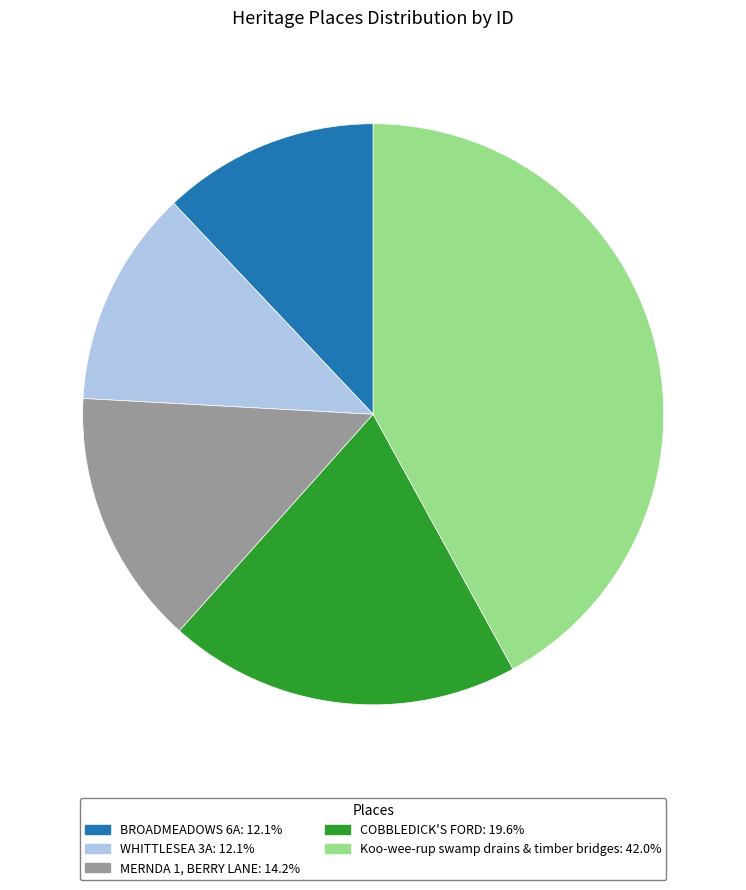

Which has a higher value, BROADMEADOWS 6A or COBBLEDICK'S FORD?

COBBLEDICK'S FORD